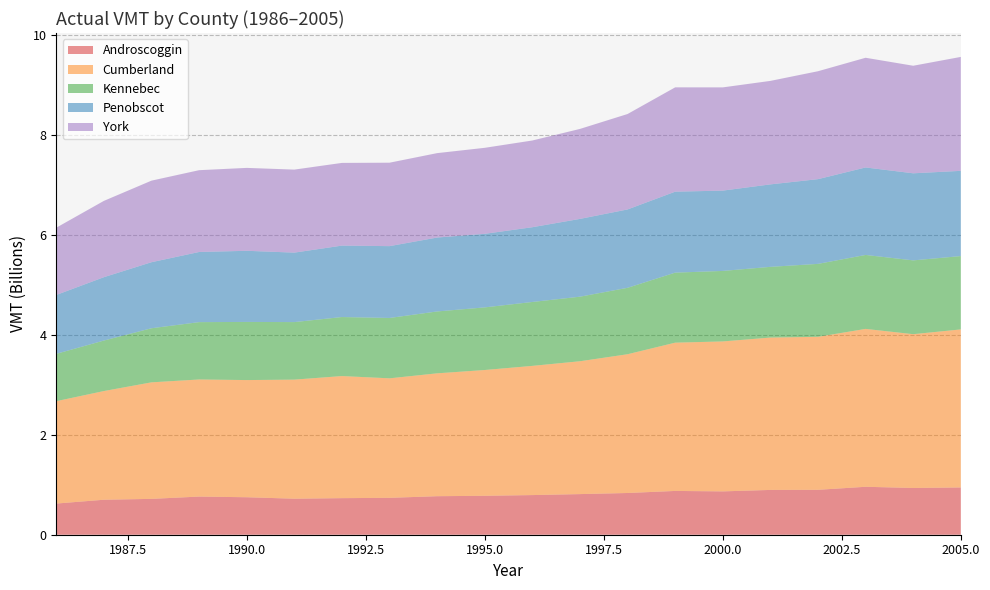

Reading left to right, extract all data points from this chart.

Androscoggin: 623141980	699520806	716659173	762677322	749451945	720199804	731240266	737648060	770168484	778333804	792568129	812183761	834246295	875511148	866477150	895681837	897891605	958506545	934617175	945180640
Cumberland: 2046863443	2172965180	2329921122	2341125626	2342631937	2380677372	2440997776	2389170758	2456512379	2514966344	2583134346	2656204068	2774383122	2964299126	2998041380	3046140682	3059057700	3156558037	3074880815	3159691850
Kennebec: 946349399	1009801740	1081319975	1146454397	1162206143	1150215761	1179676310	1206765026	1236893918	1251725978	1277645336	1290557882	1327945755	1400049312	1409428155	1413638134	1457986660	1478373407	1475527830	1465991110
Penobscot: 1177292509	1266708271	1320561240	1402403318	1422298519	1388913559	1428295476	1436253983	1477905348	1470795350	1494754409	1555337515	1566698380	1618798221	1605899260	1648818913	1694038730	1749498823	1740958385	1704123680
York: 1344724817	1525547978	1630664561	1635441561	1657421722	1659663464	1653575195	1668094705	1687684726	1719595034	1733651136	1798789825	1907925609	2085584913	2063802710	2069062616	2157581430	2192908338	2150253325	2277851485